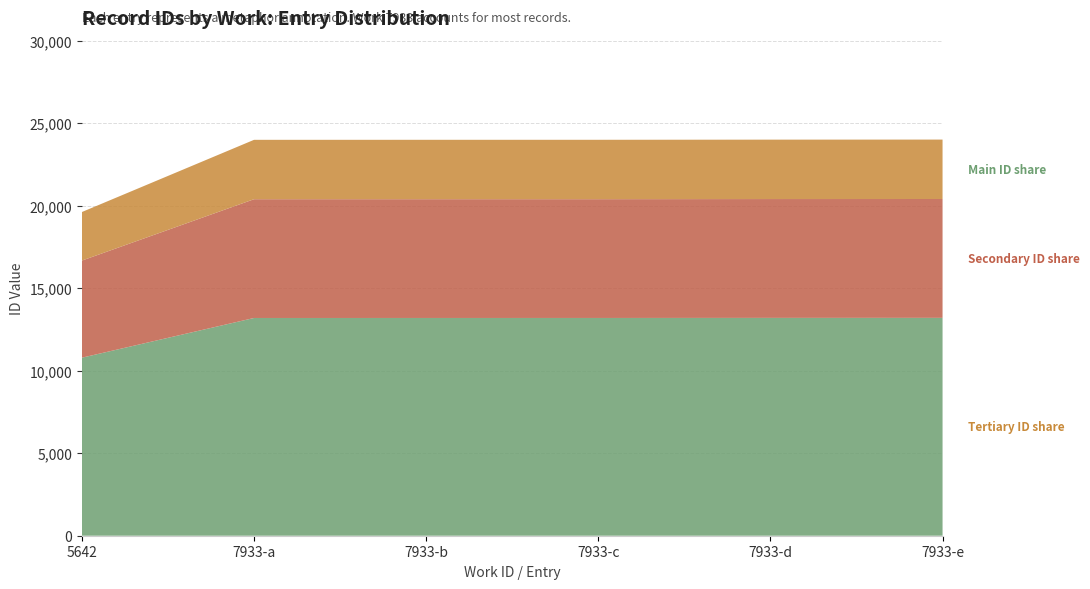

Reading right to left, transcribe all the data shown in this chart.

7933=24006	7933=24002	7933=23993	7933=23992	7933=23991	5642=19616